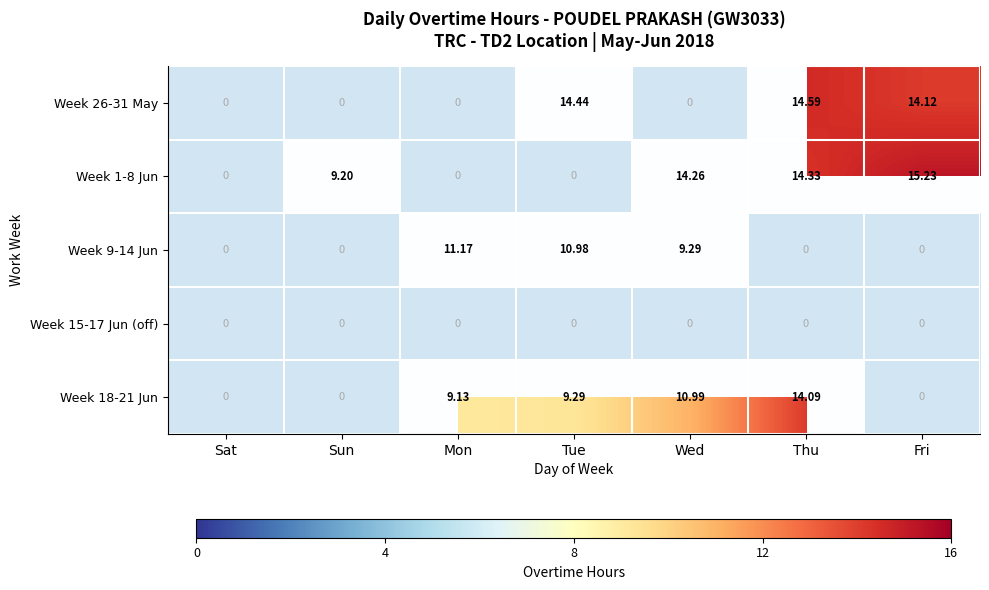

Is it true that 18 equals 16.9 at Wed?

False